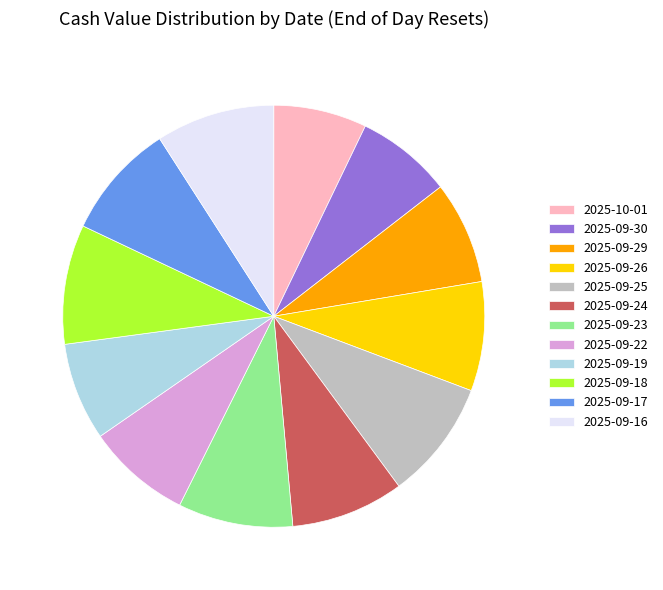

Is the sum of 2025-09-29 and 2025-09-25 greater than half?

No